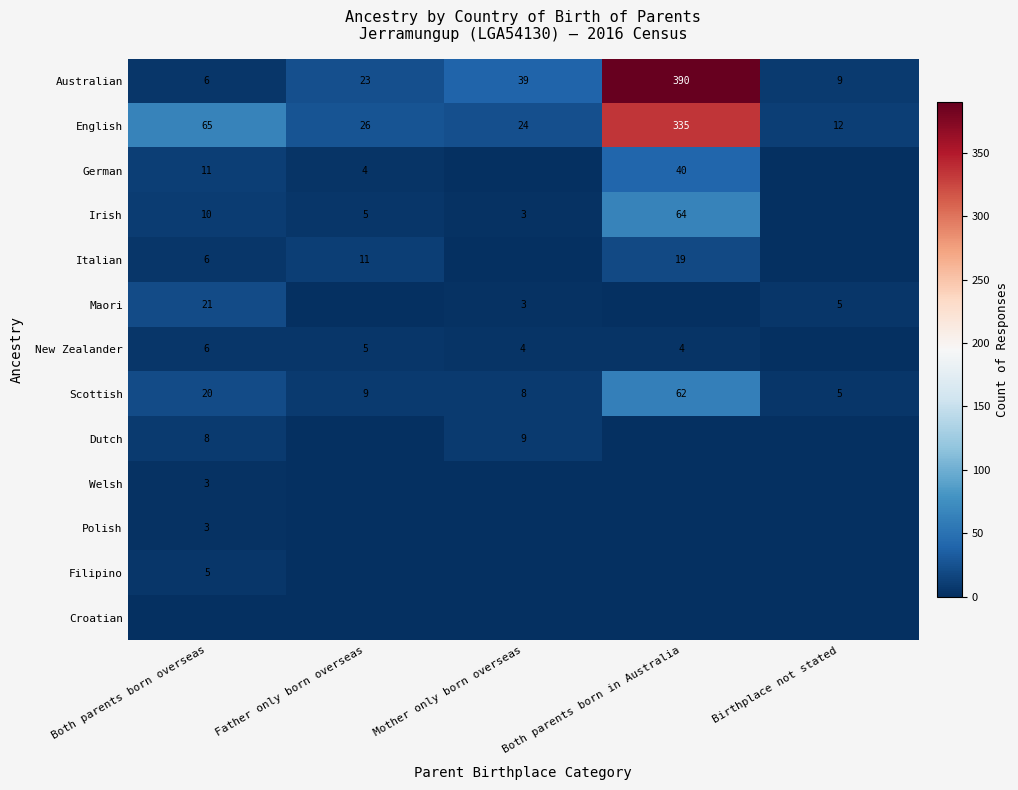

List the labels in order of English value, largest first.

Both parents born in Australia, Both parents born overseas, Father only born overseas, Mother only born overseas, Birthplace not stated